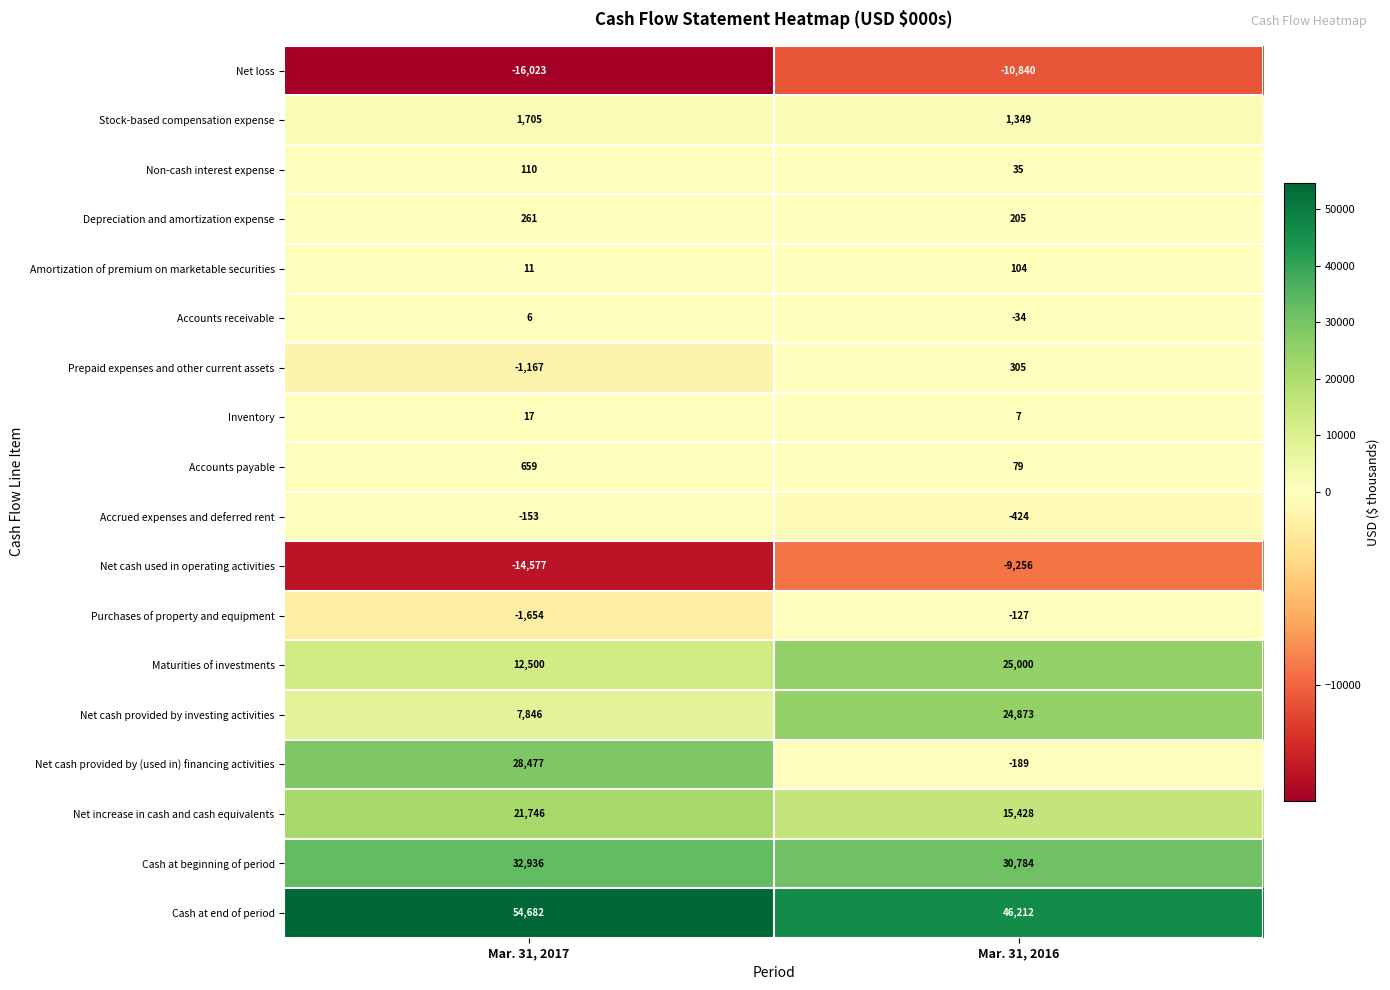

What is the approximate value of Accounts payable at Mar. 31, 2017?

659